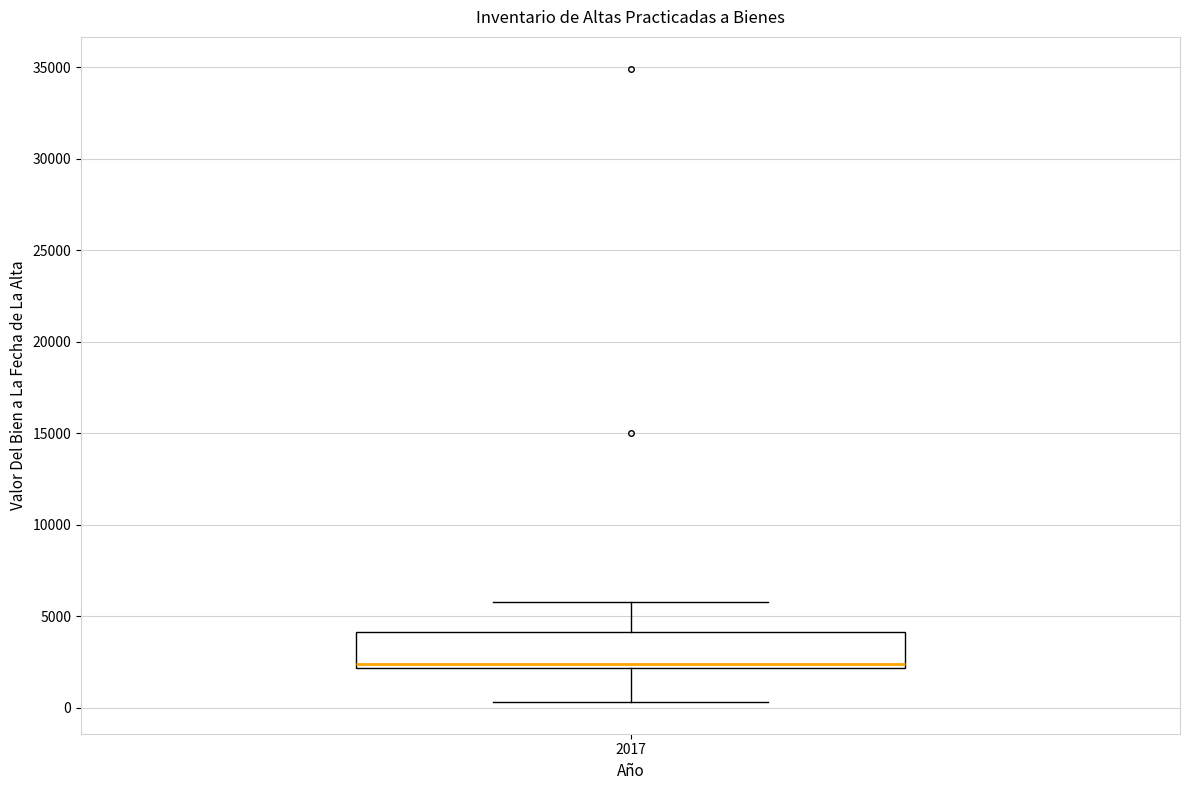

Read this box plot against the y-axis: the position of the median line, the range covered by the box, and the ends of both whiskers. The values are not printed on the chart, so give them approximately, as read against the axis.

median 2500, box 2000 to 4000, whiskers 500 to 6000